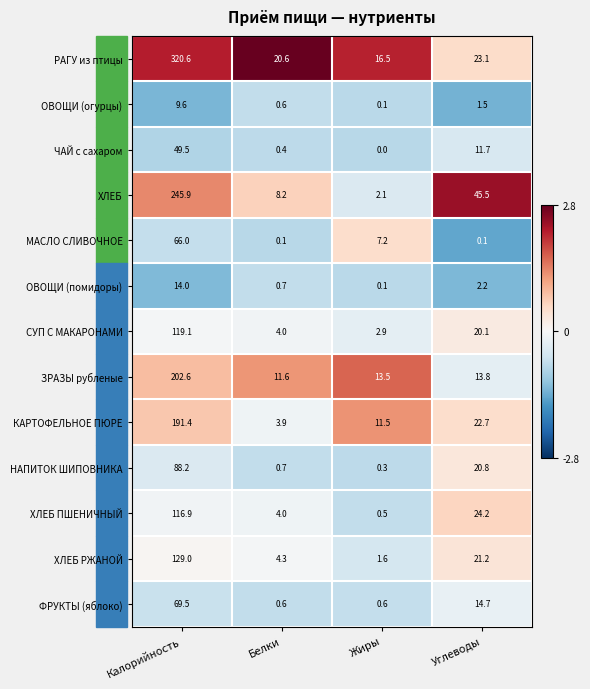

How many values in the СУП С МАКАРОНАМИ series are below 20?

2